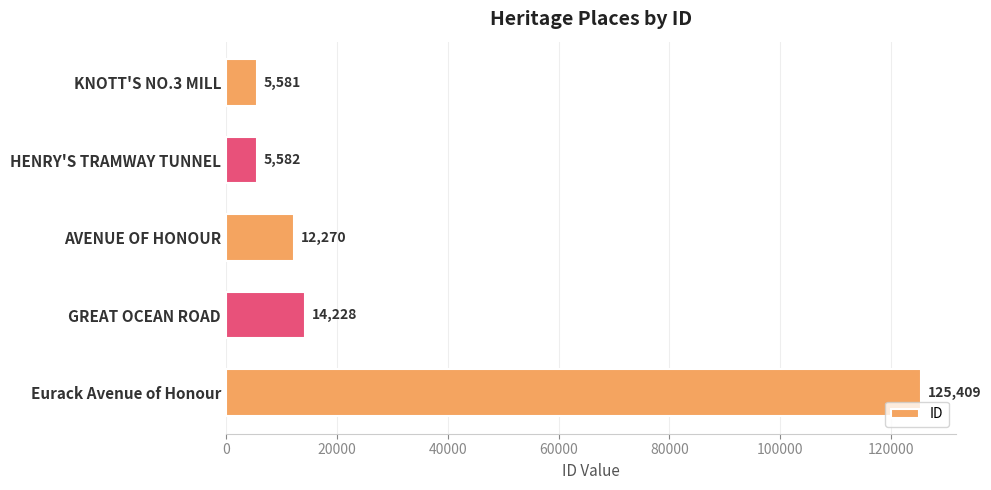

How many bars are there in total?

5